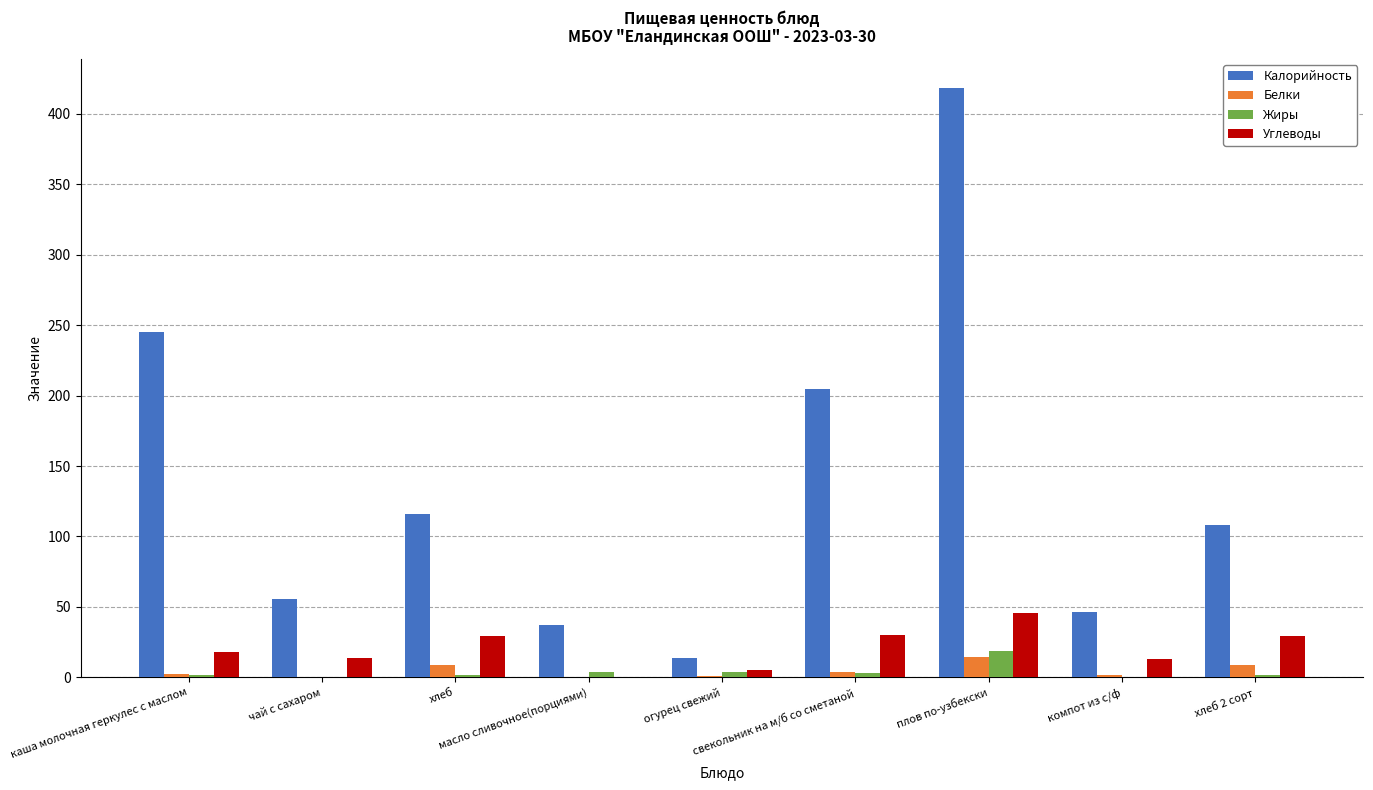

What is the sum of the Калорийность values at масло сливочное(порциями) and чай с сахаром?

93.5